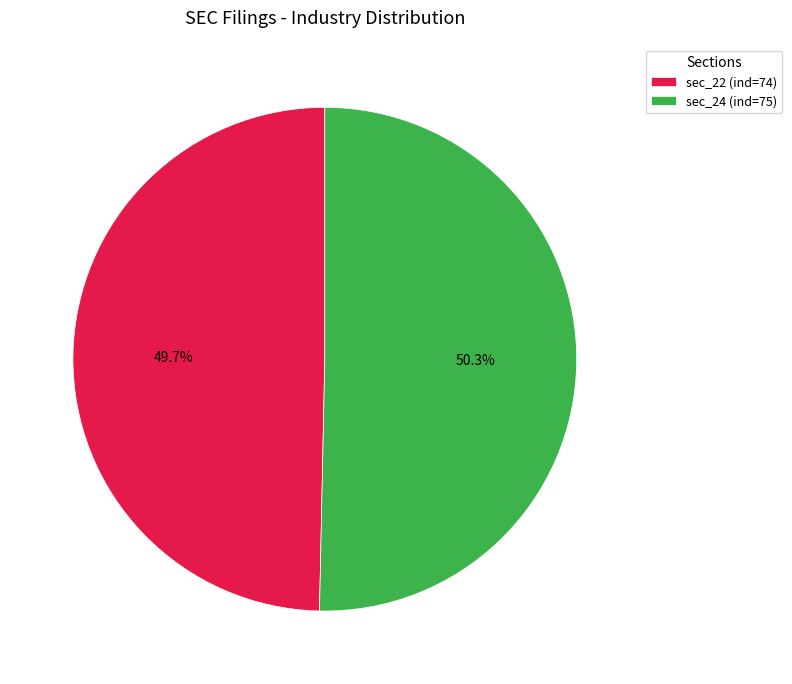

Is there a majority slice in this chart?

Yes